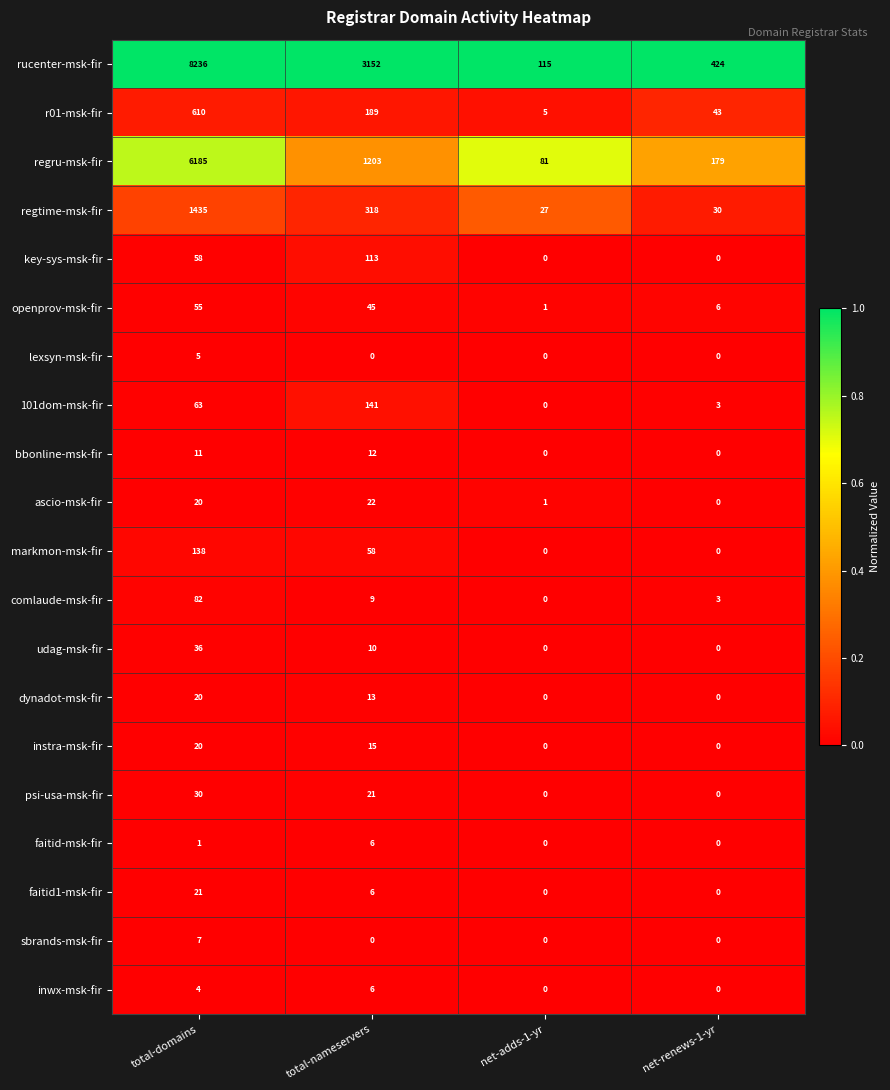

Where does the regru-msk-fir series first go above 1203?

total-domains